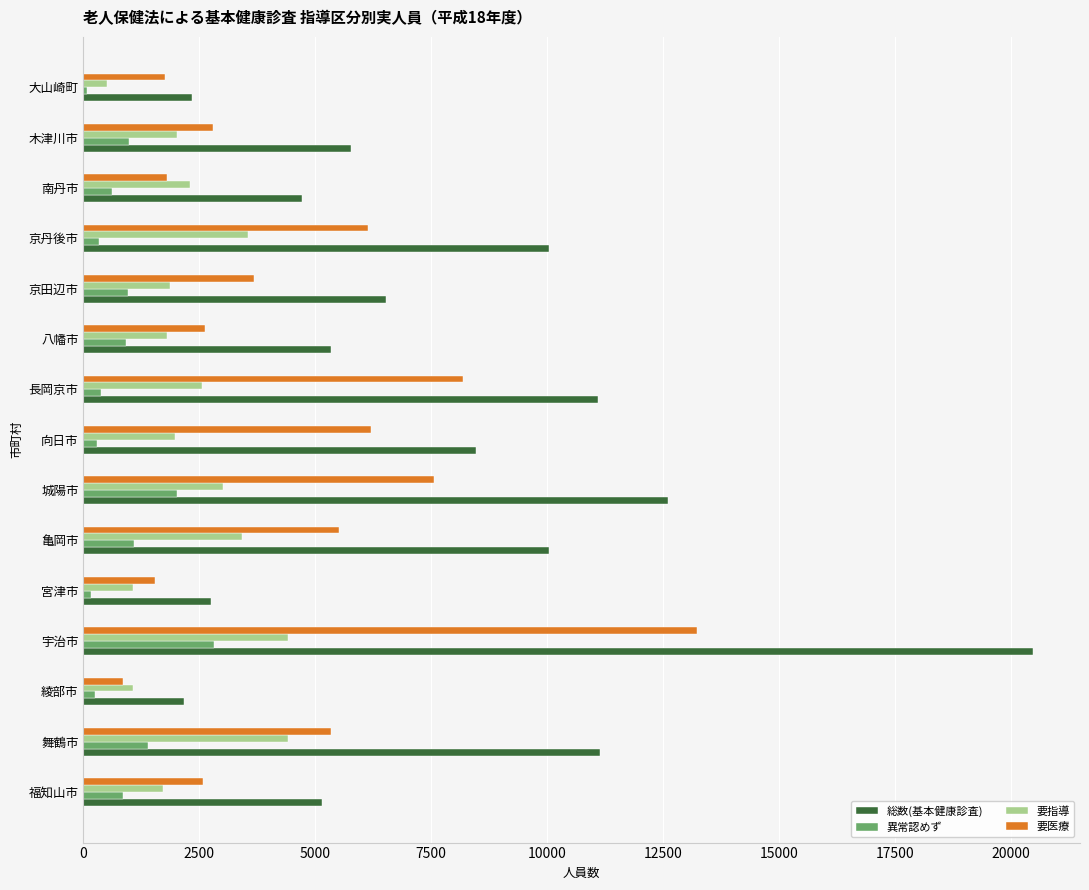

What is the sum of all 要指導 values?

35668